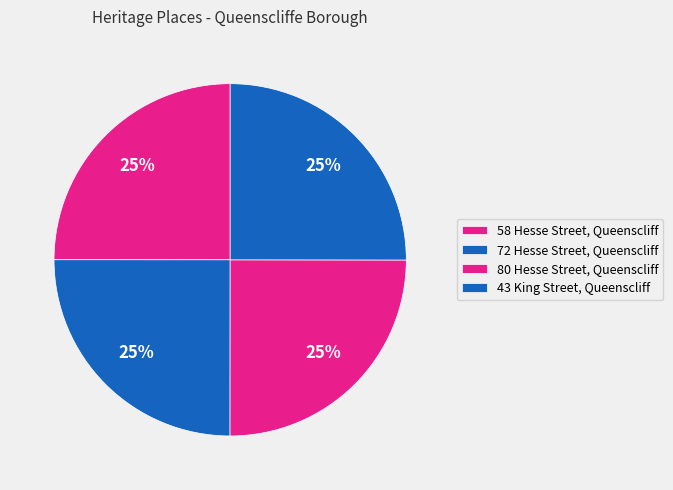

Count the number of slices in the pie.

4